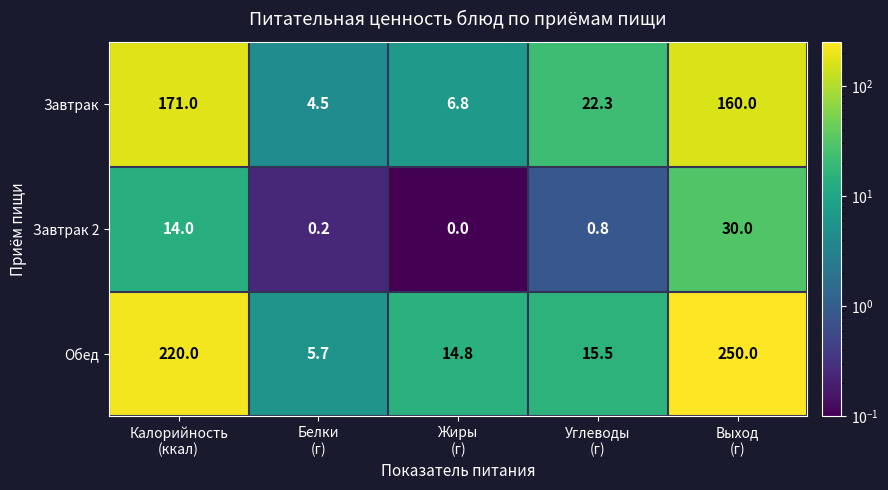

What is the highest value of the Обед series?

250.0